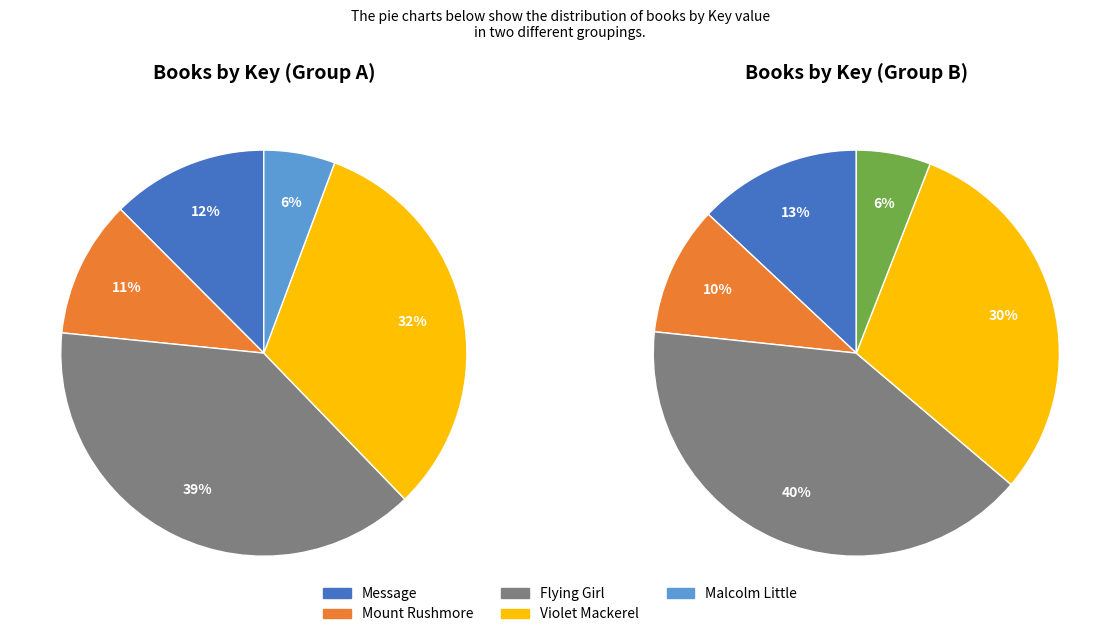

Does Violet Mackerel account for over 50% of the chart?

No